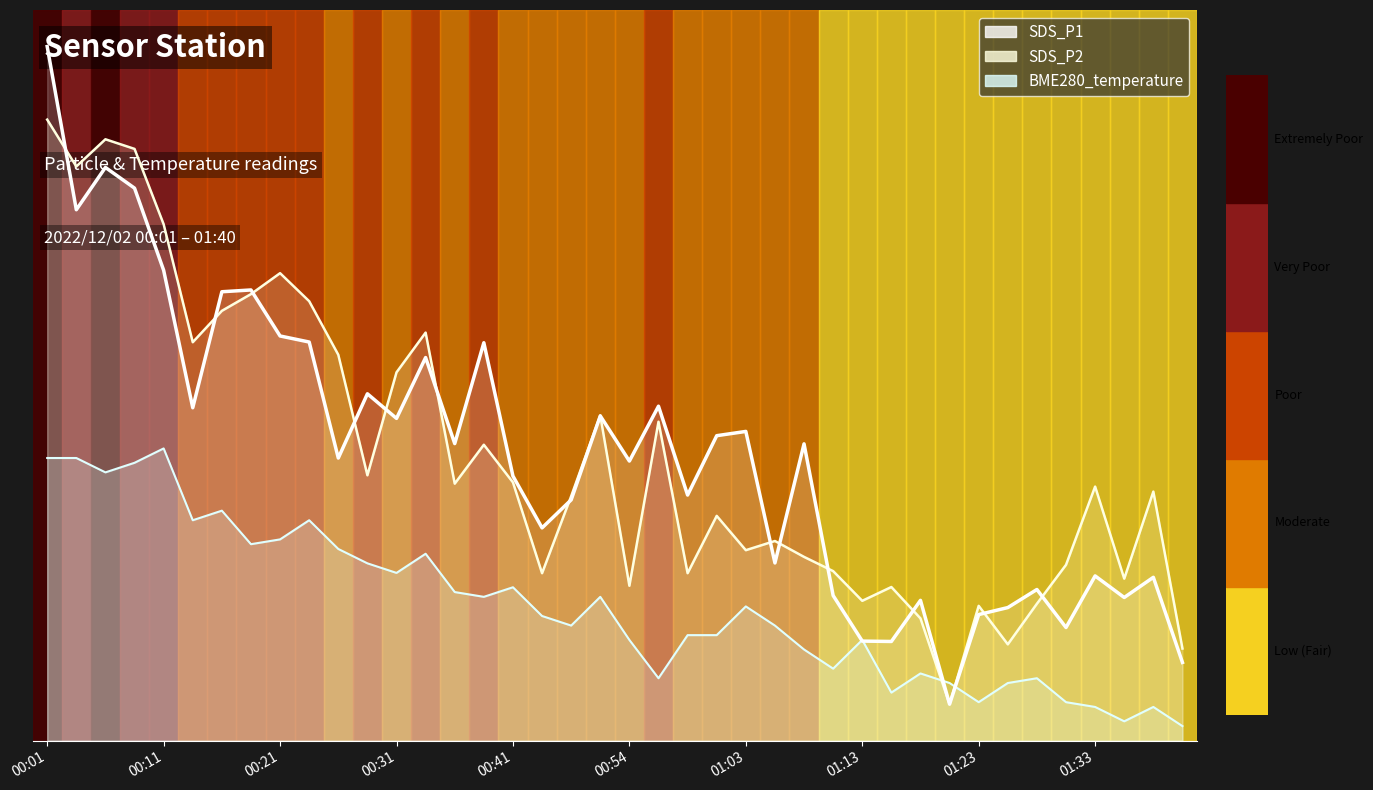

What is the sum of all BME280_temperature values?

7.4